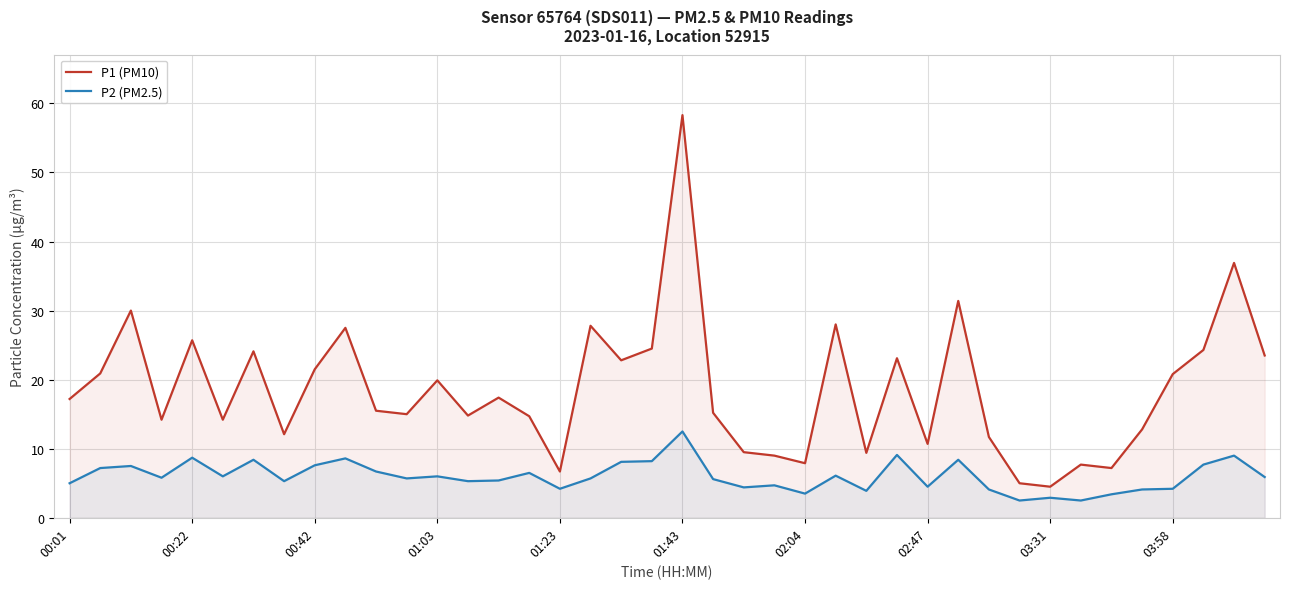

Rank the series by their average value, from lowest to highest.

P2 (PM2.5), P1 (PM10)